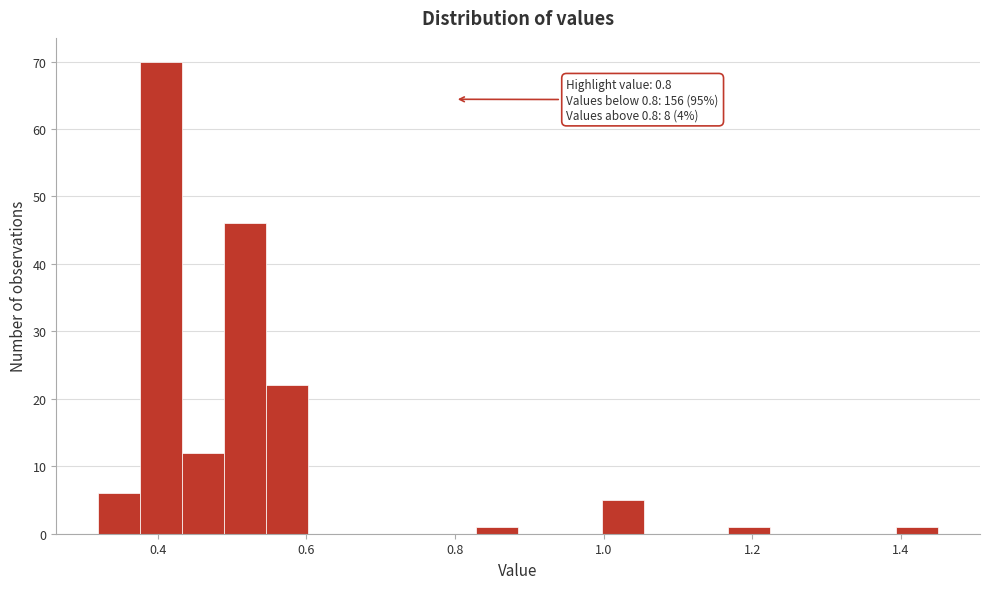

Read against the x-axis, roughly where is the centre of the tallest bar?

0.40